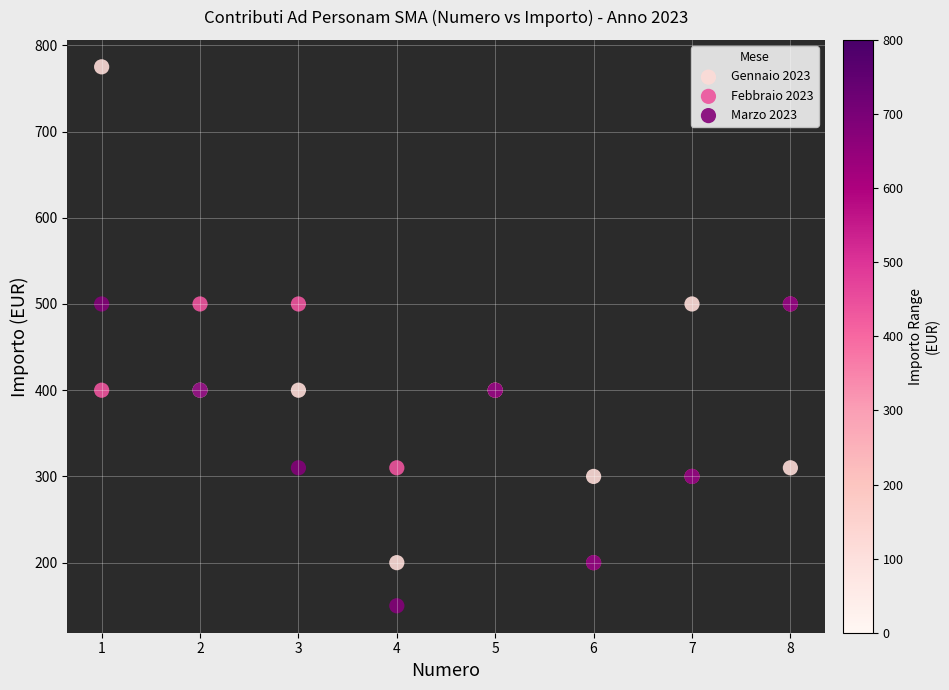

What are all the series names shown in the legend?

Gennaio 2023, Febbraio 2023, Marzo 2023